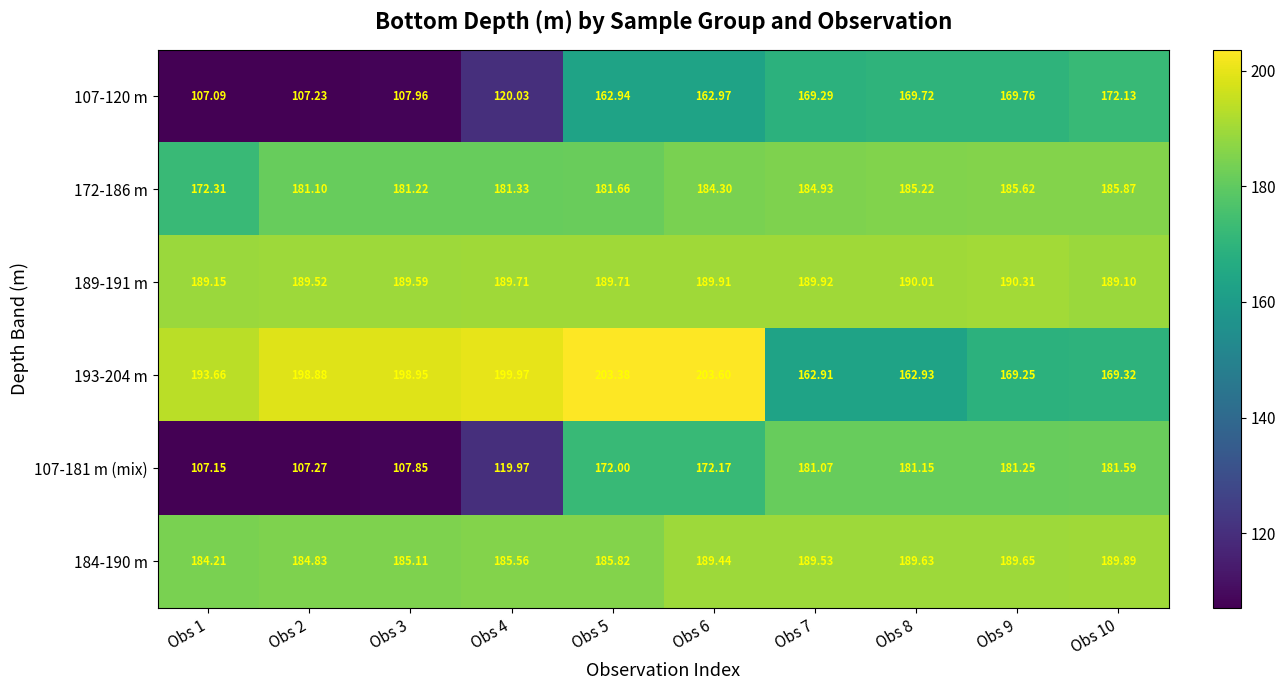

Is the value of 107-120 m at Obs 10 greater than the value of 189-191 m at Obs 7?

No